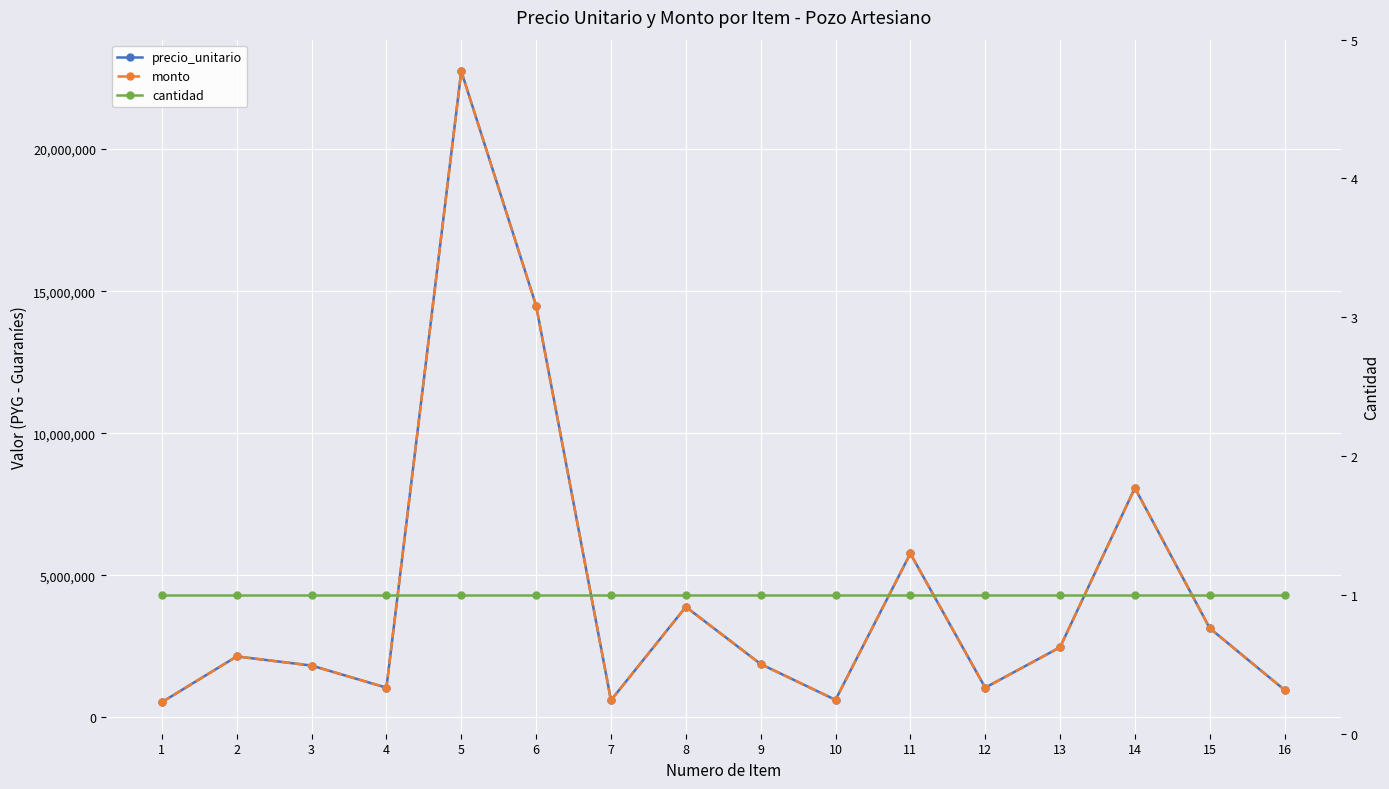

Which label corresponds to the smallest value in the chart?

1